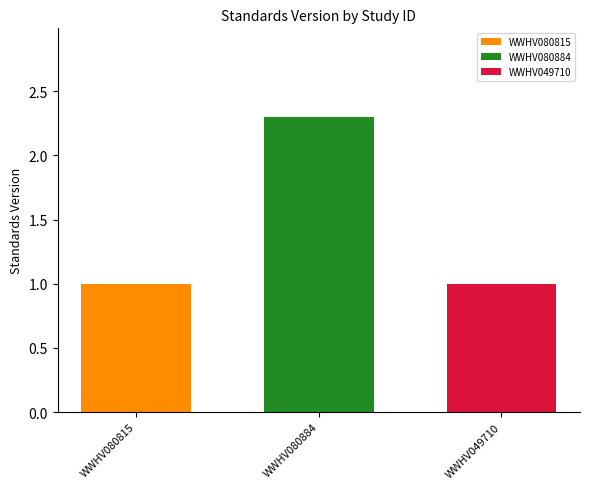

What is the difference between the highest and lowest values at WWHV080884?

1.3